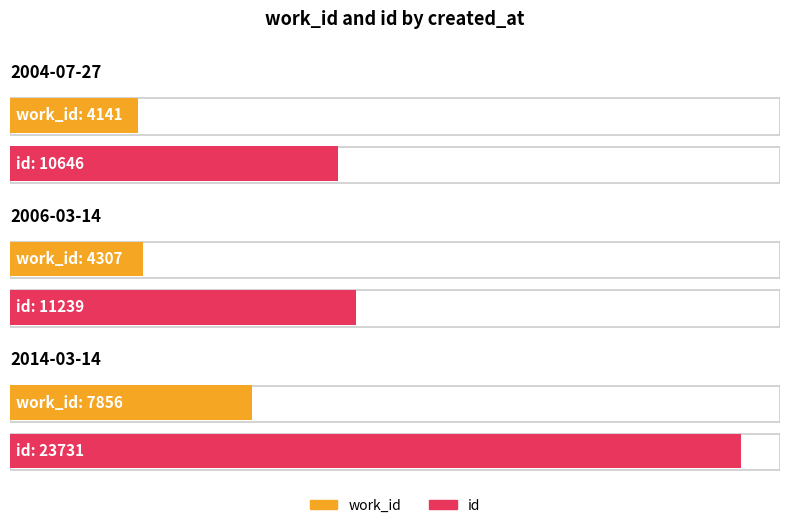

The id series shows 2806 at 2004-07-27. True or false?

False